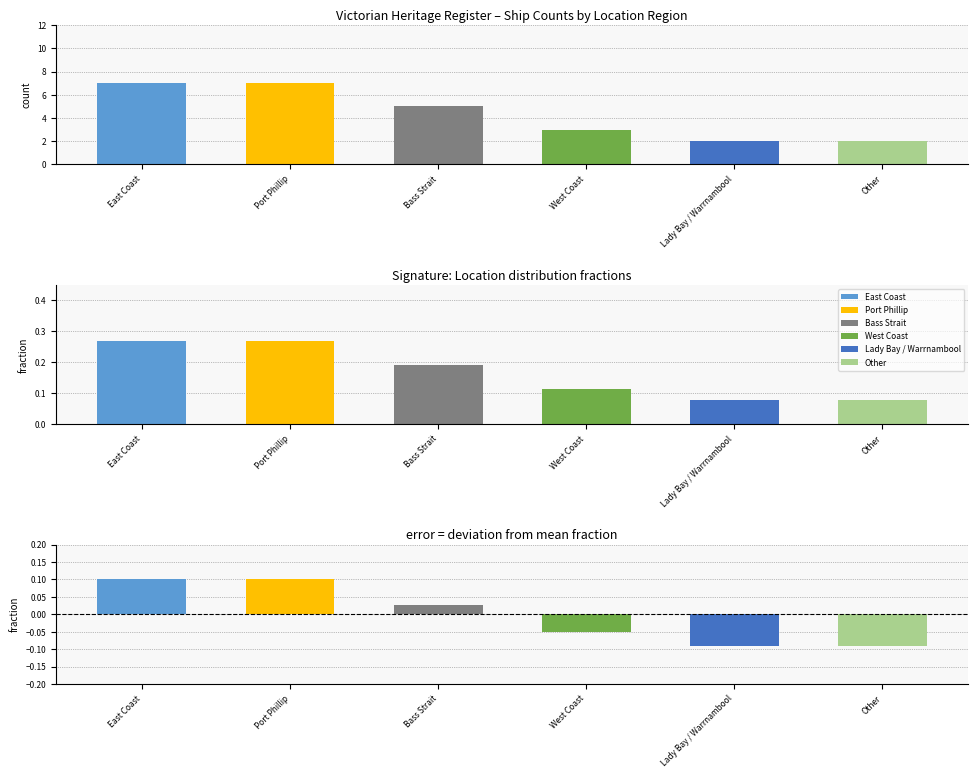

Reading left to right, extract all data points from this chart.

East Coast=7	Port Phillip=7	Bass Strait=5	West Coast=3	Lady Bay / Warrnambool=2	Other=2